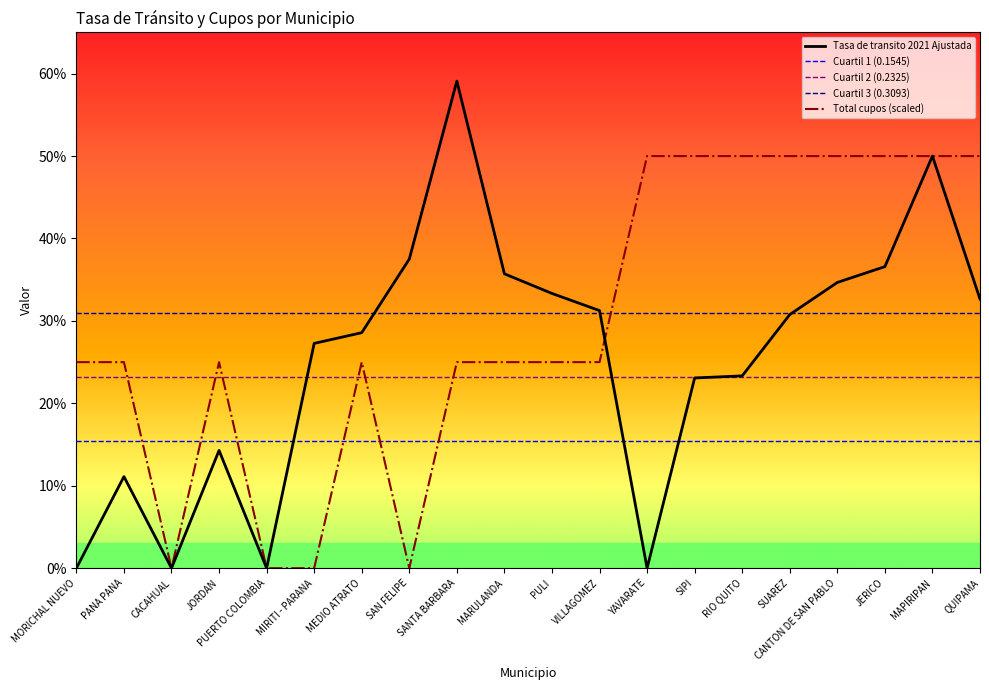

Count the Tasa de transito 2021 Ajustada values in the range 0 to 1.

20